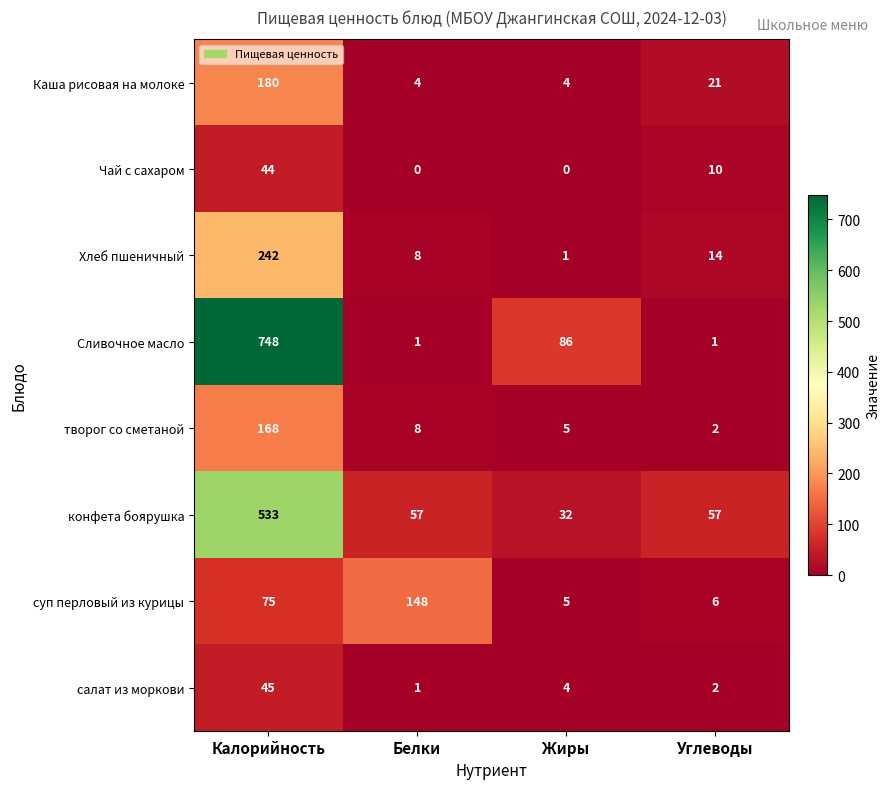

What is the difference between the highest and lowest values at Углеводы?

56